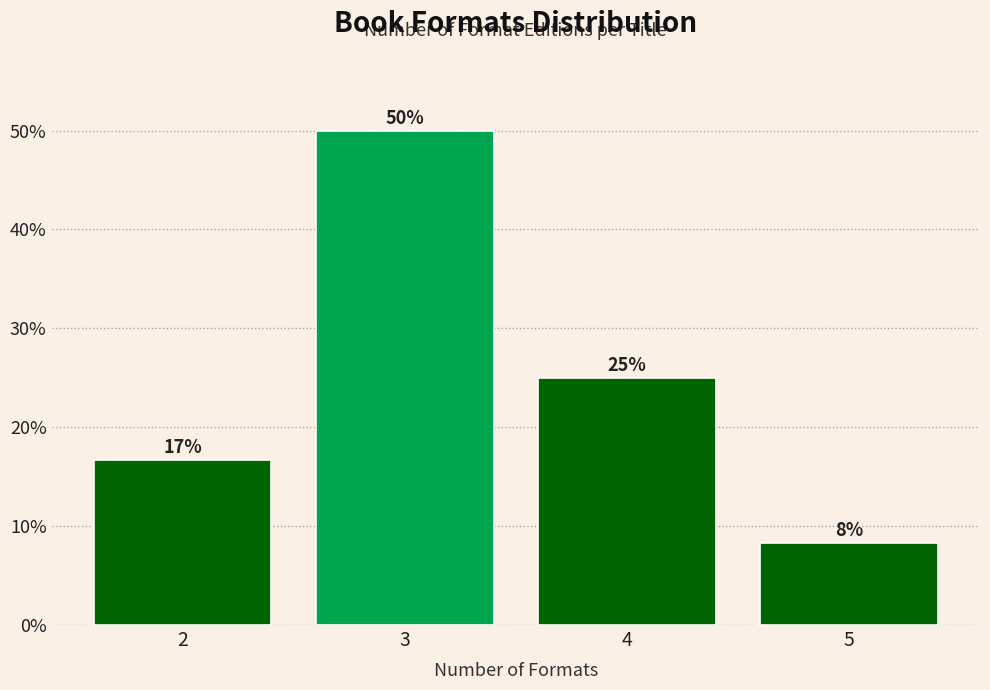

At which category does the chart reach its peak across all series?

3